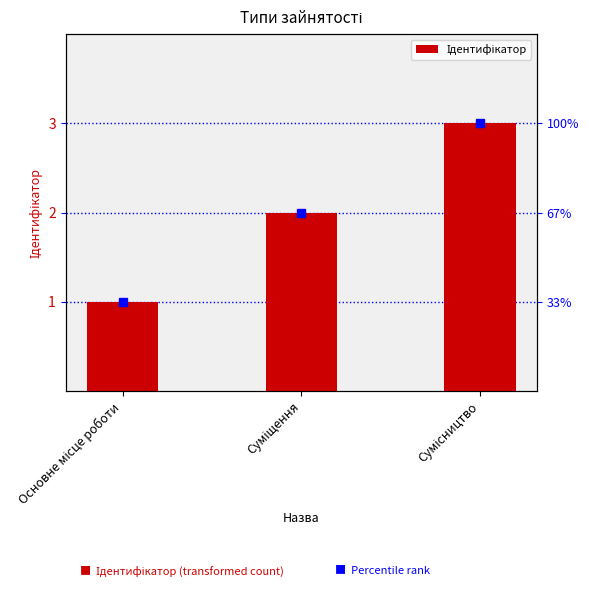

What is the smallest value displayed?

1